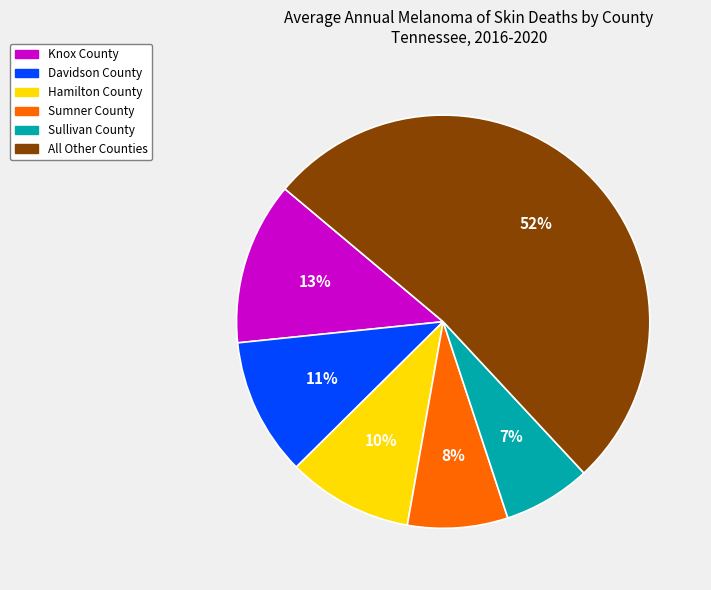

Is the sum of Sumner County and Knox County greater than half?

No